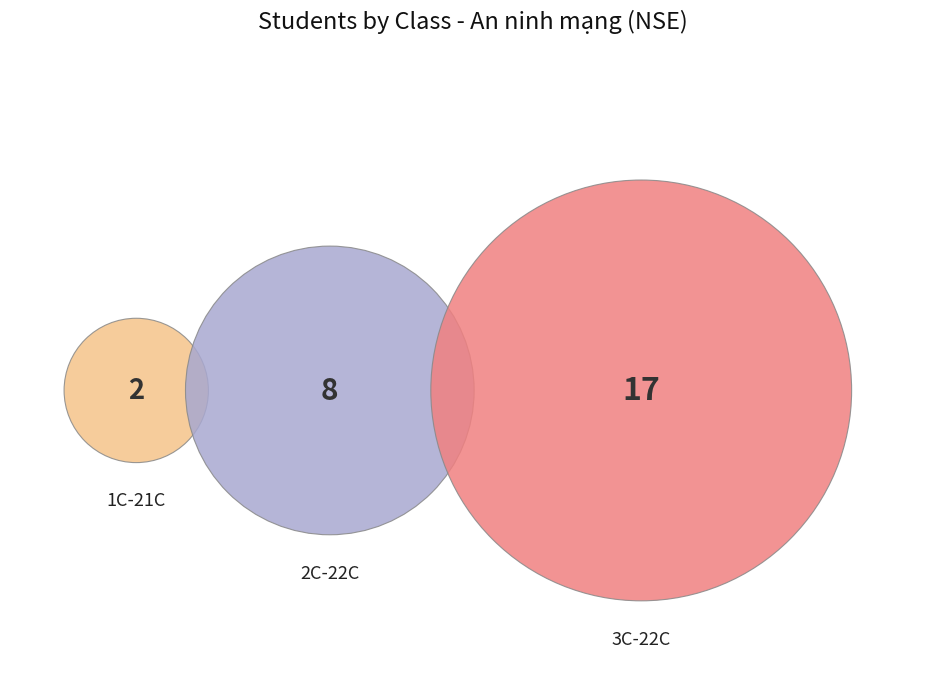

How many segments does this pie chart have?

3